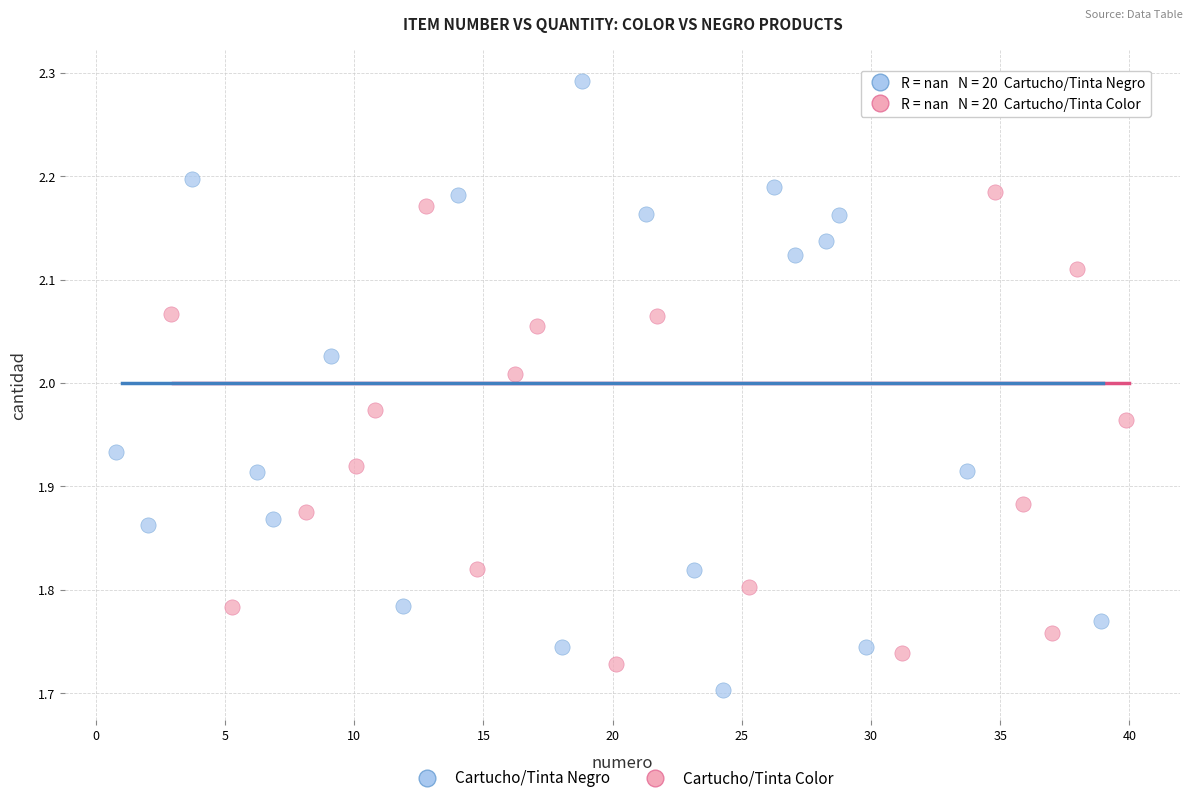

Which series reaches the maximum Y coordinate?

Cartucho/Tinta Negro